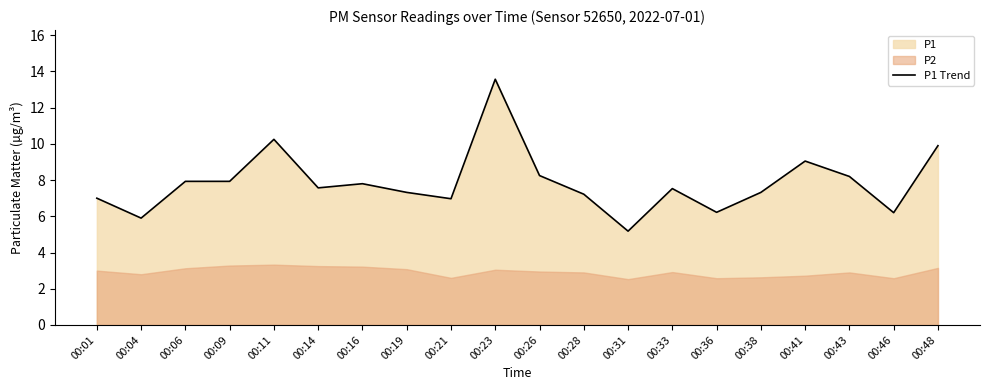

What is the value of the 18th point from the left?

8.2